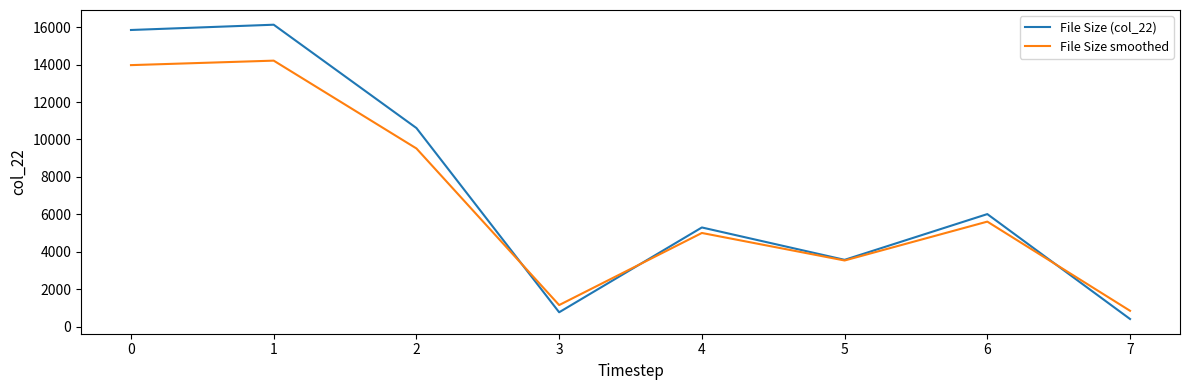

What is the sum of the File Size (col_22) values at 7 and 4?

5702.0